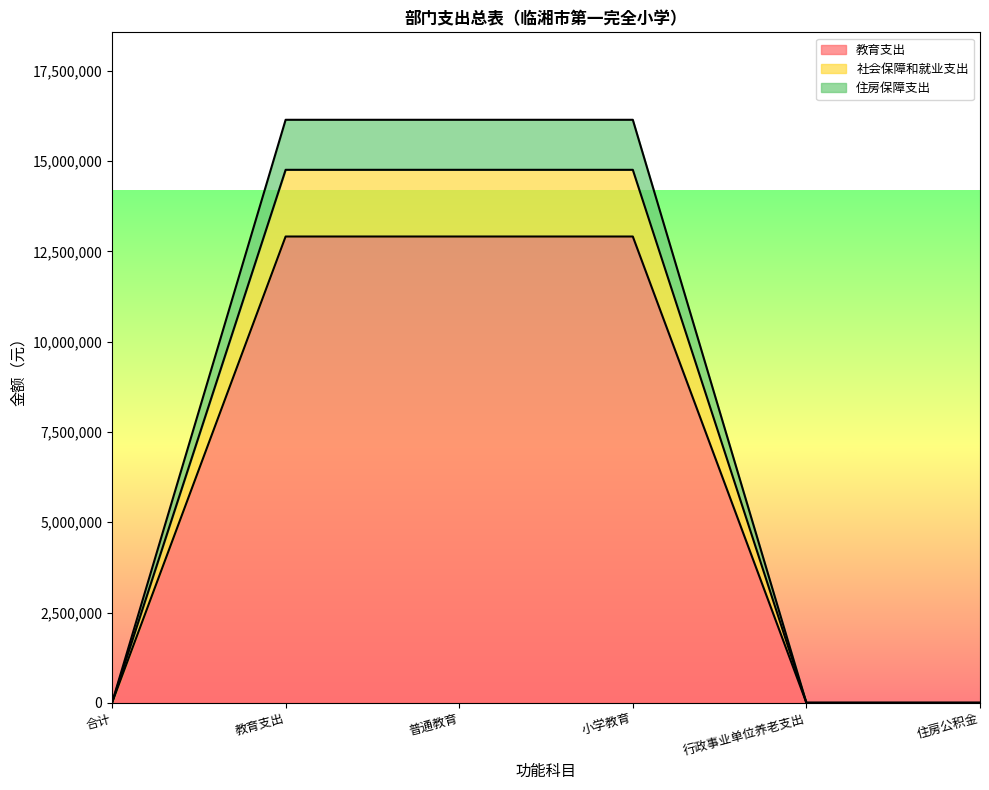

What is the label of the 2nd point from the right?

行政事业单位养老支出